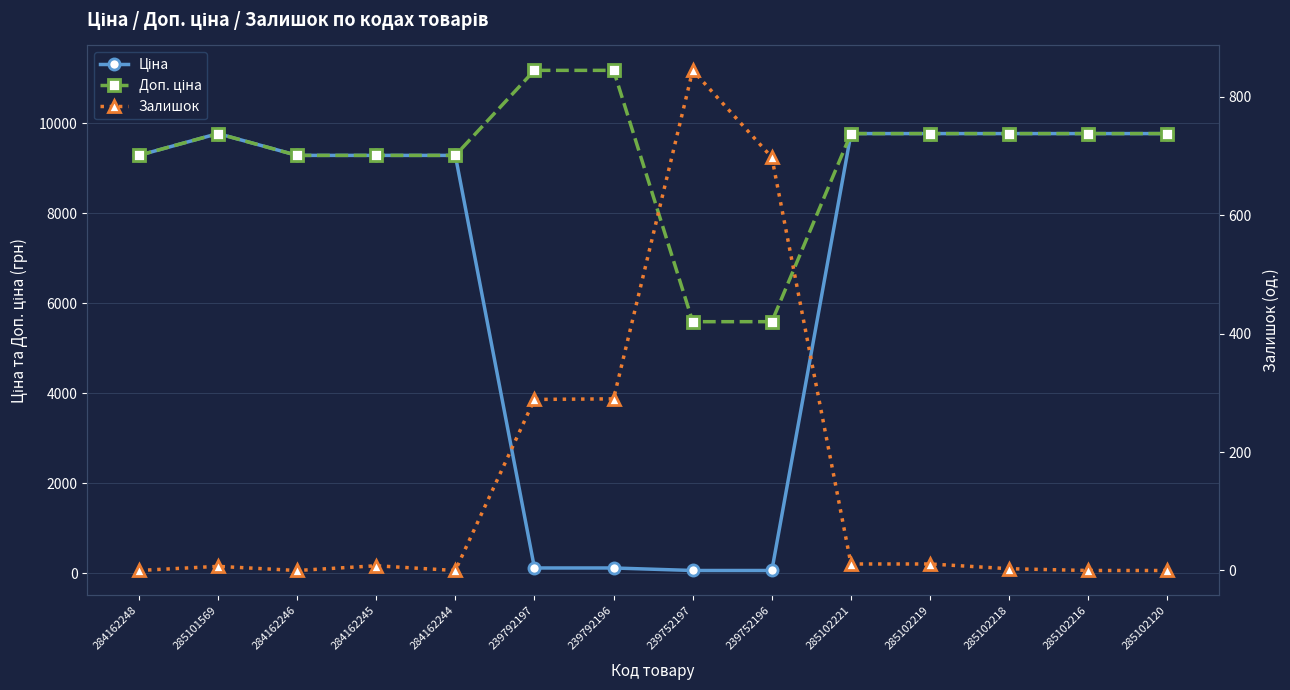

Which series has the largest total across all categories?

Доп. ціна